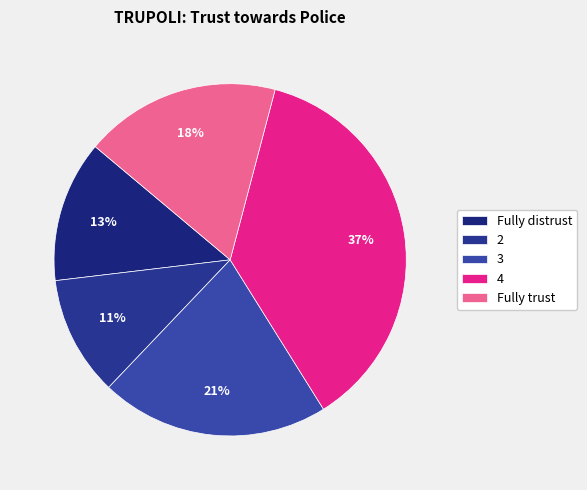

Does any single category account for the majority?

No